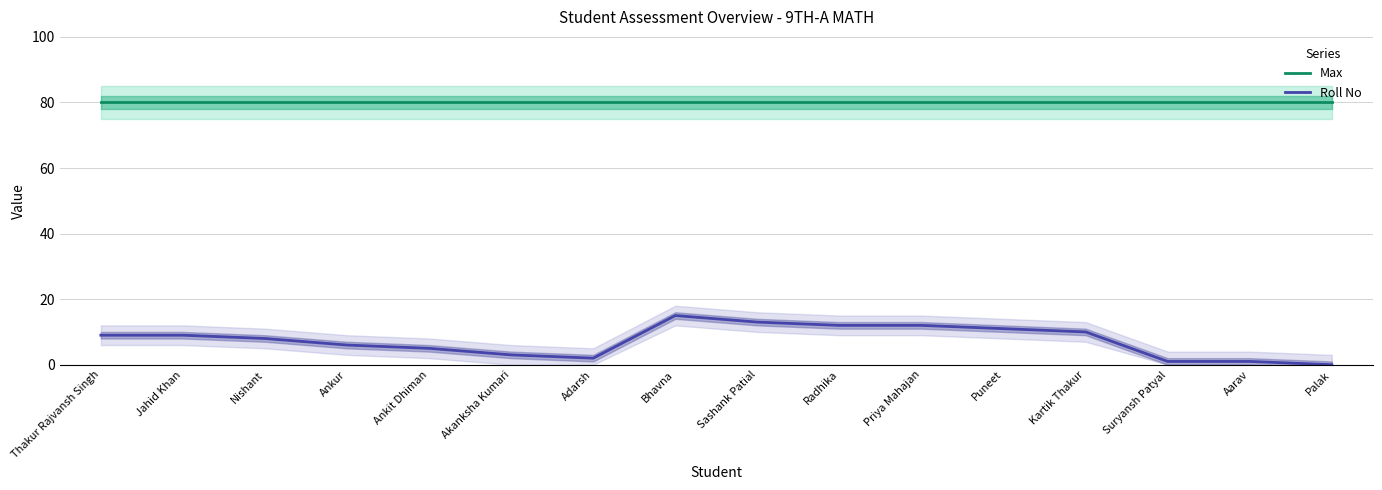

Rank the categories by Max value from lowest to highest.

Thakur Rajvansh Singh, Jahid Khan, Nishant, Ankur, Ankit Dhiman, Akanksha Kumari, Adarsh, Bhavna, Sashank Patial, Radhika, Priya Mahajan, Puneet, Kartik Thakur, Suryansh Patyal, Aarav, Palak